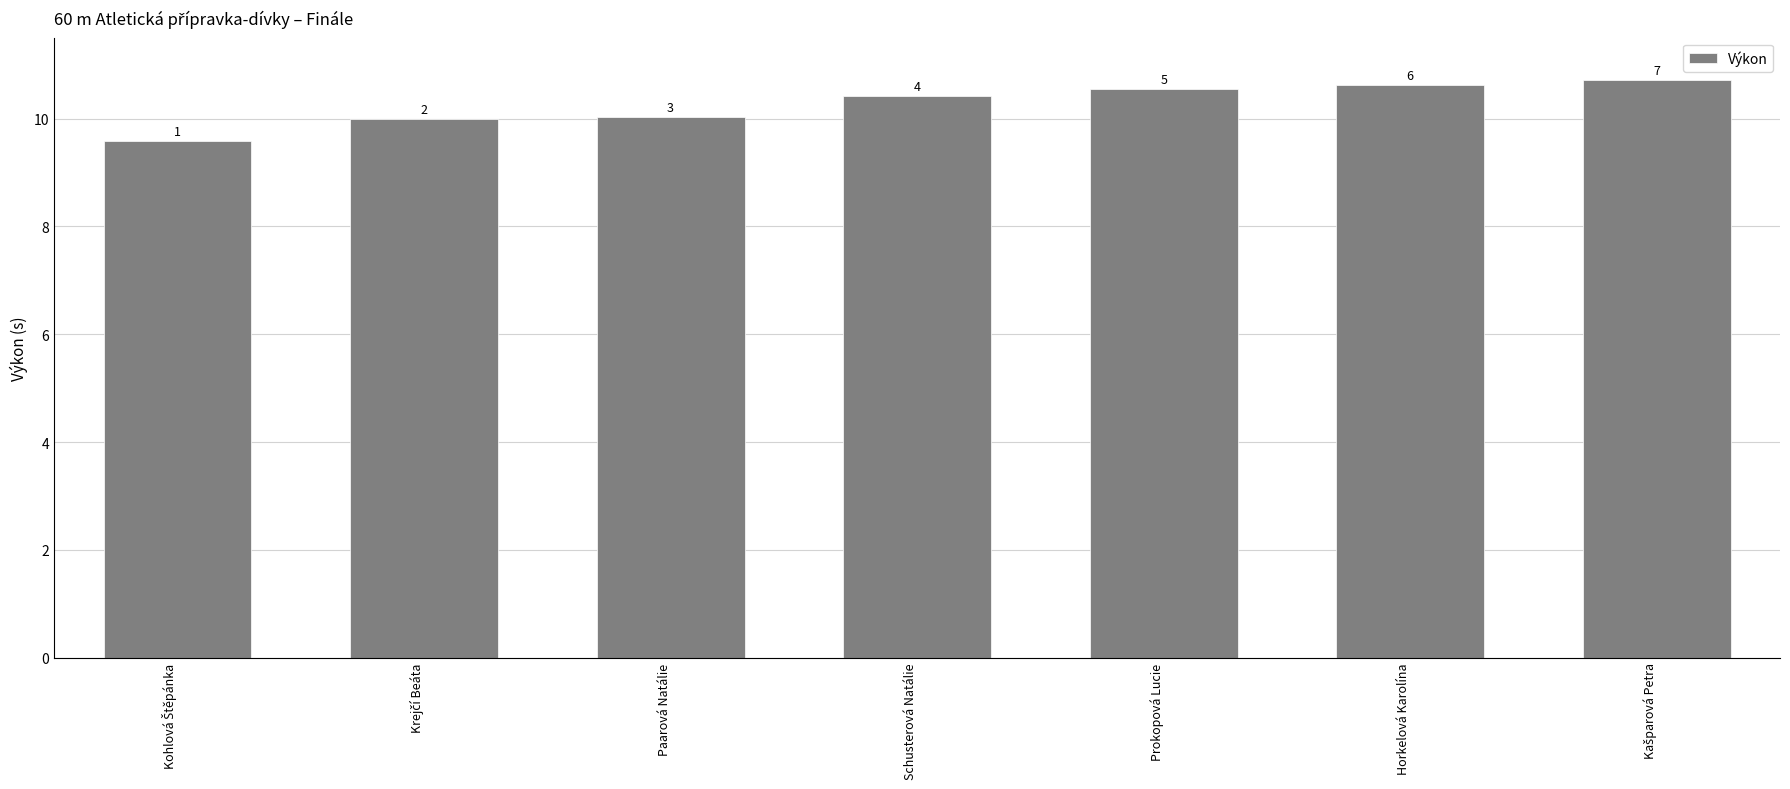

Approximately how many times larger is the value at Krejčí Beáta compared to Prokopová Lucie?

0.9